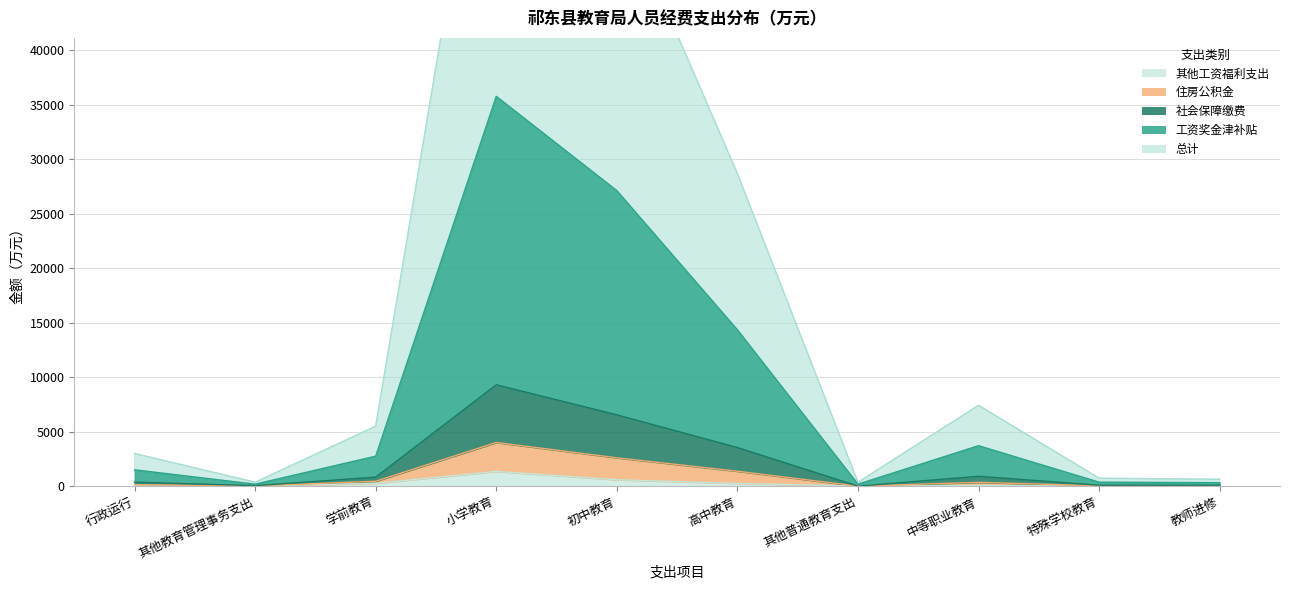

What are all the series names shown in the legend?

总计, 工资奖金津补贴, 社会保障缴费, 住房公积金, 其他工资福利支出